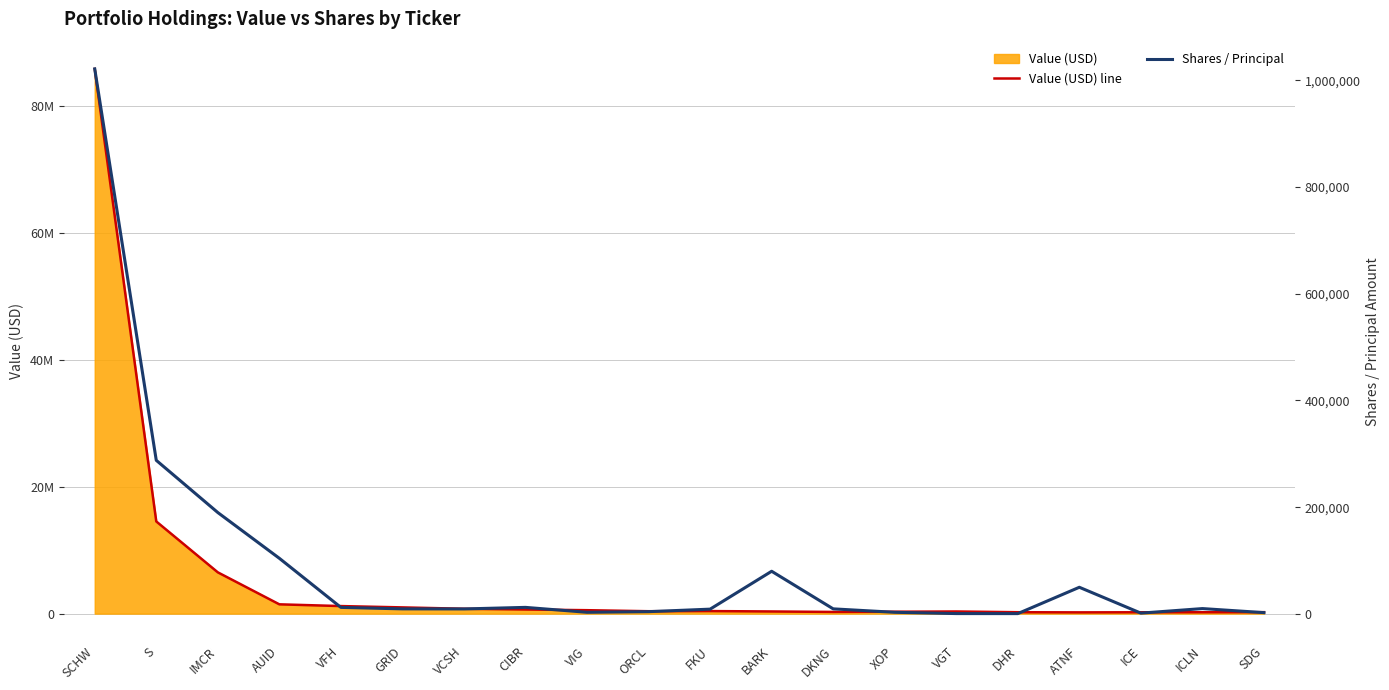

At which label does Value (USD) line first exceed 399000?

SCHW